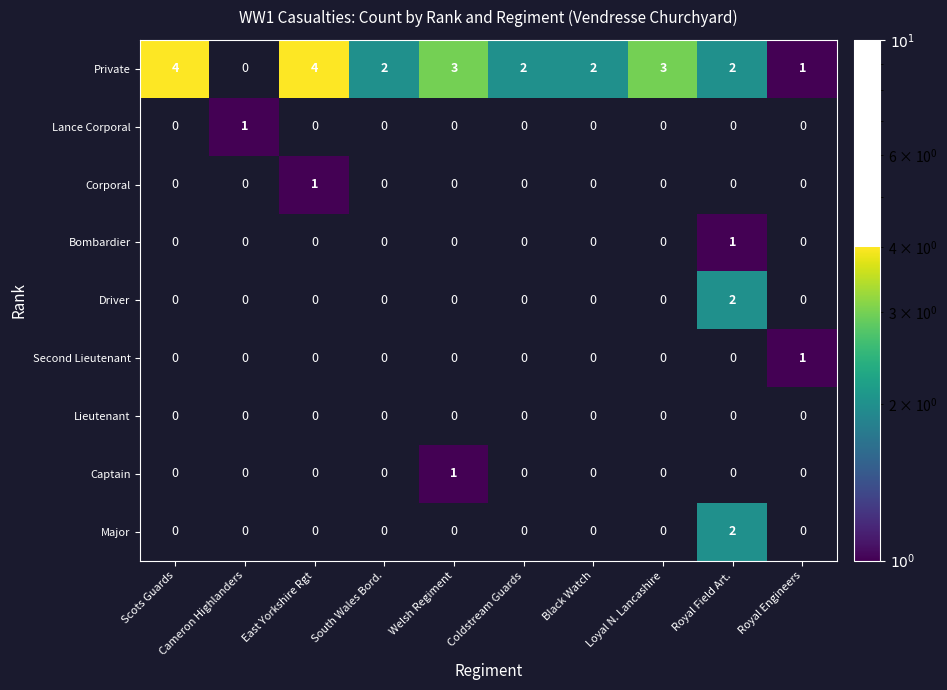

Which has a higher value, Royal Engineers or South Wales Bord.?

South Wales Bord.